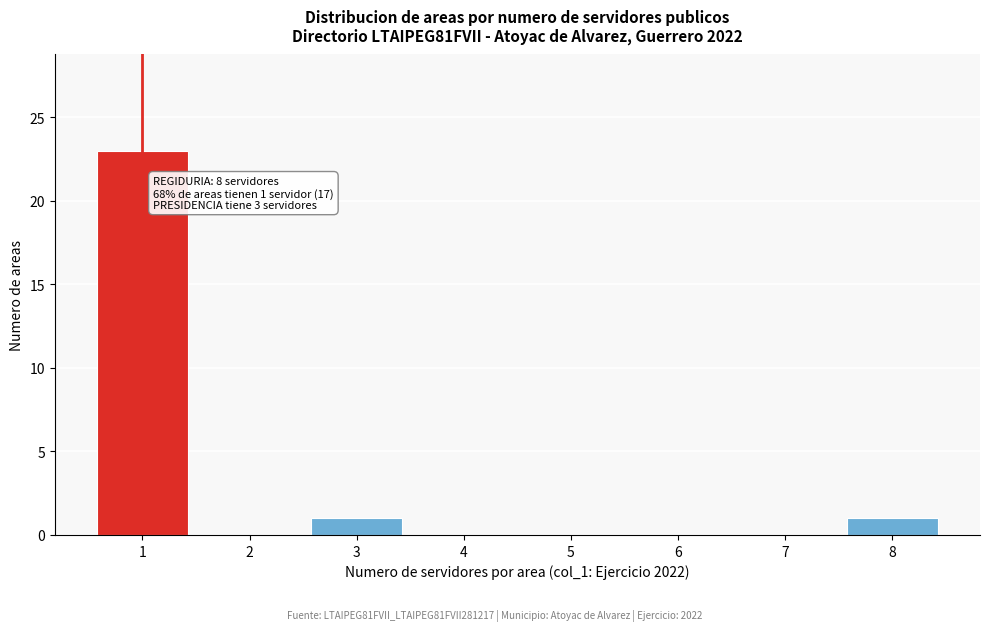

Reading left to right, list all the values displayed in this chart.

1=23	2=0	3=1	4=0	5=0	6=0	7=0	8=1